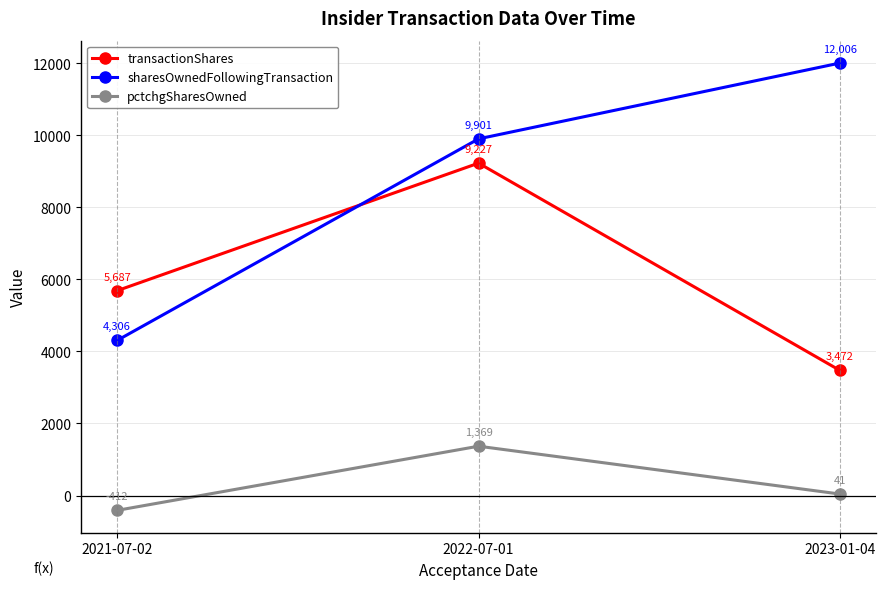

Which series has the widest spread of values?

sharesOwnedFollowingTransaction